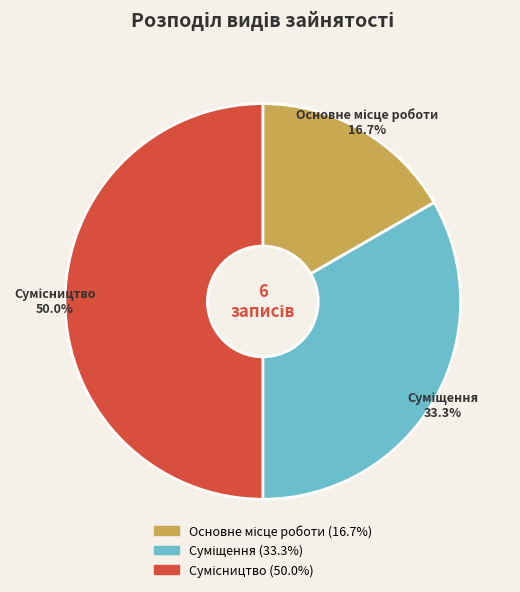

Does Основне місце роботи account for over 50% of the chart?

No